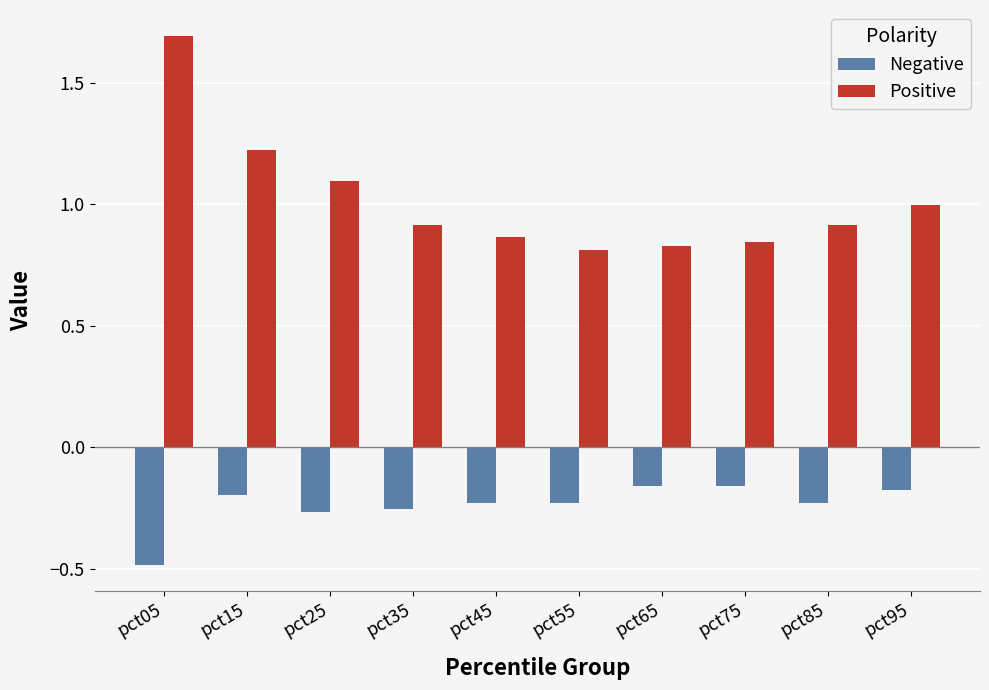

What is the highest value of the Positive series?

1.7